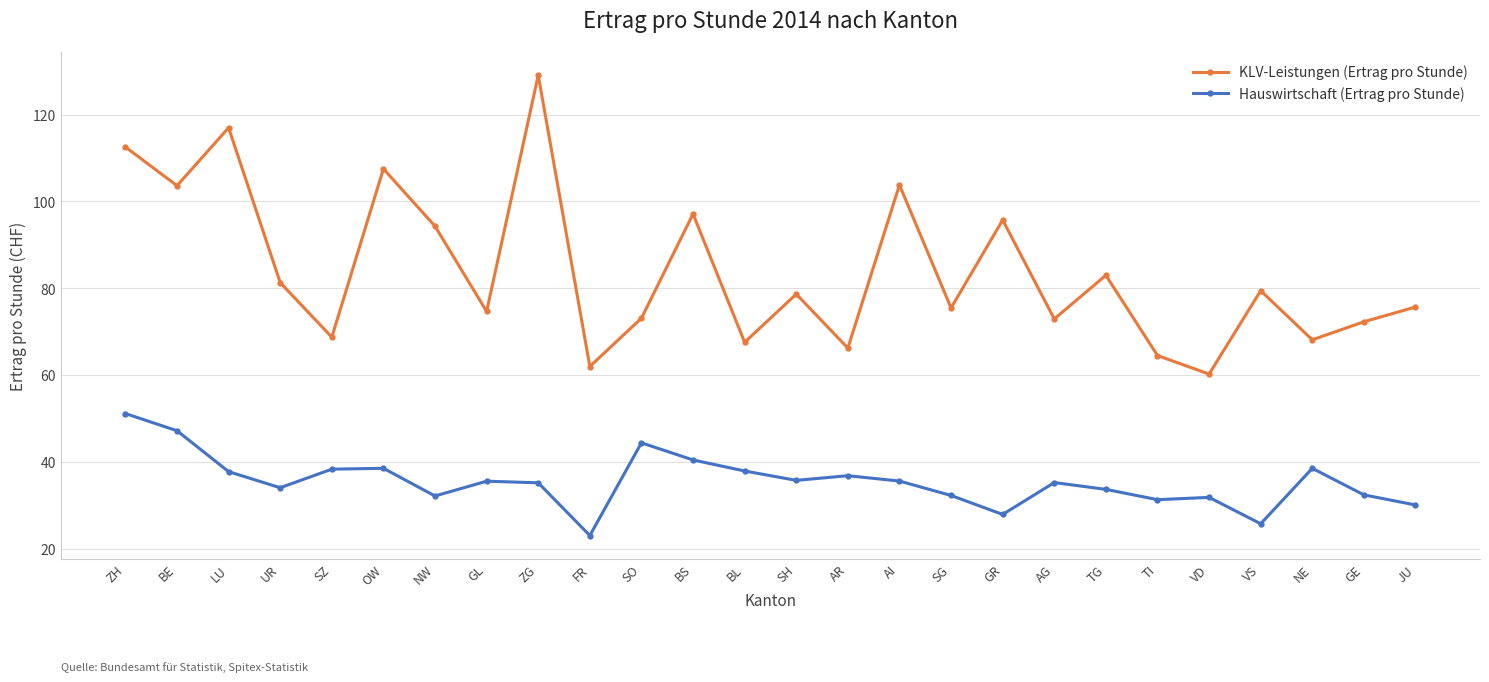

What value does the KLV-Leistungen (Ertrag pro Stunde) series have at JU?

75.7